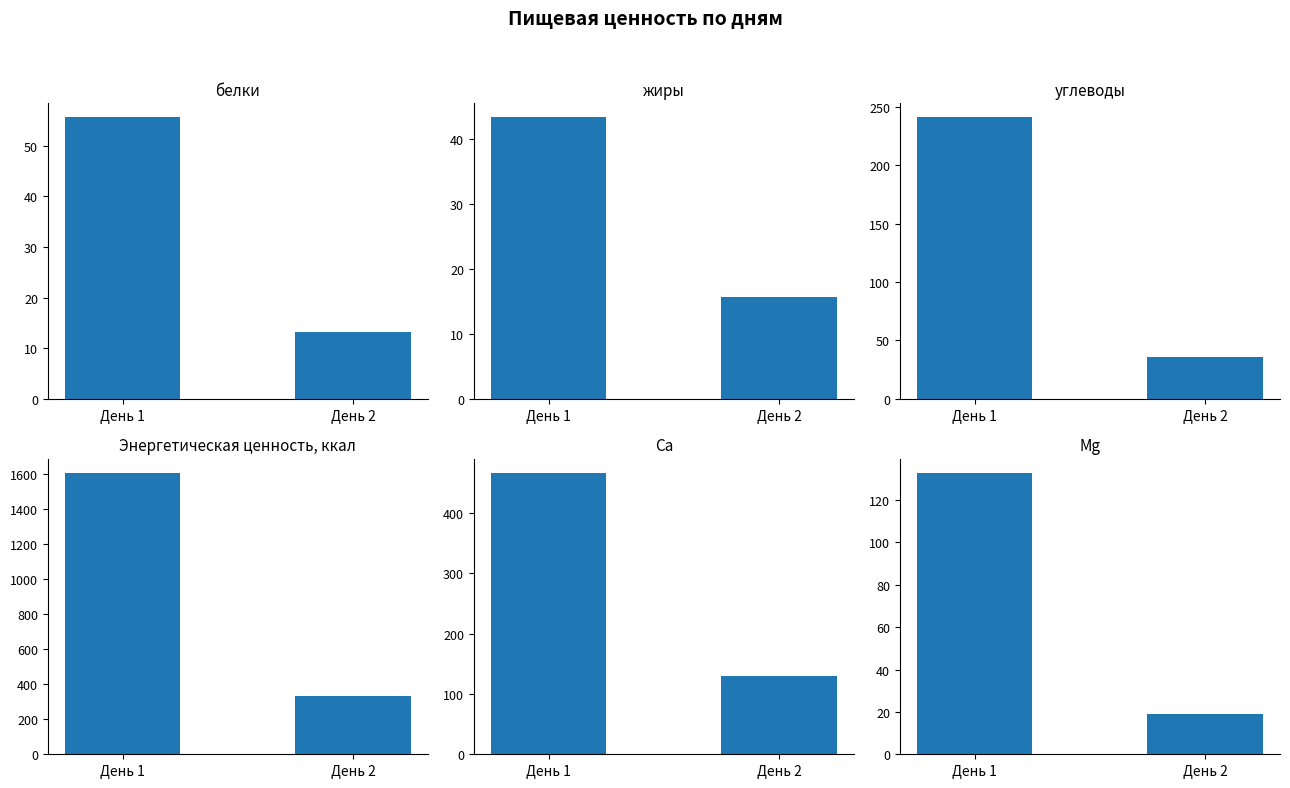

What is the total value across all series at День 2?

549.1